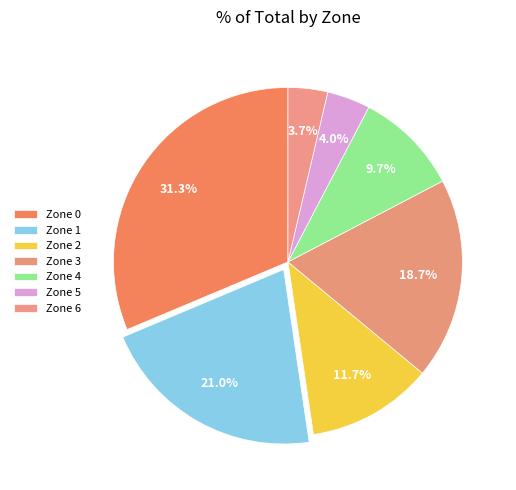

How many slices are in this pie chart?

7